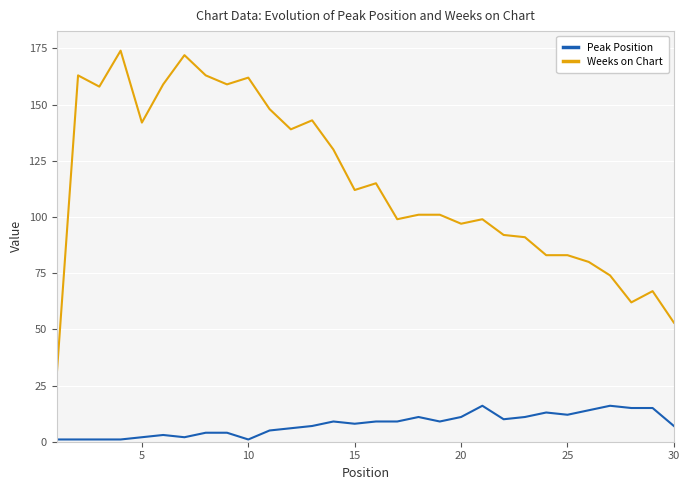

Reading left to right, list all the values displayed in this chart.

Peak Position: 1	1	1	1	2	3	2	4	4	1	5	6	7	9	8	9	9	11	9	11	16	10	11	13	12	14	16	15	15	7
Weeks on Chart: 30	163	158	174	142	159	172	163	159	162	148	139	143	130	112	115	99	101	101	97	99	92	91	83	83	80	74	62	67	53